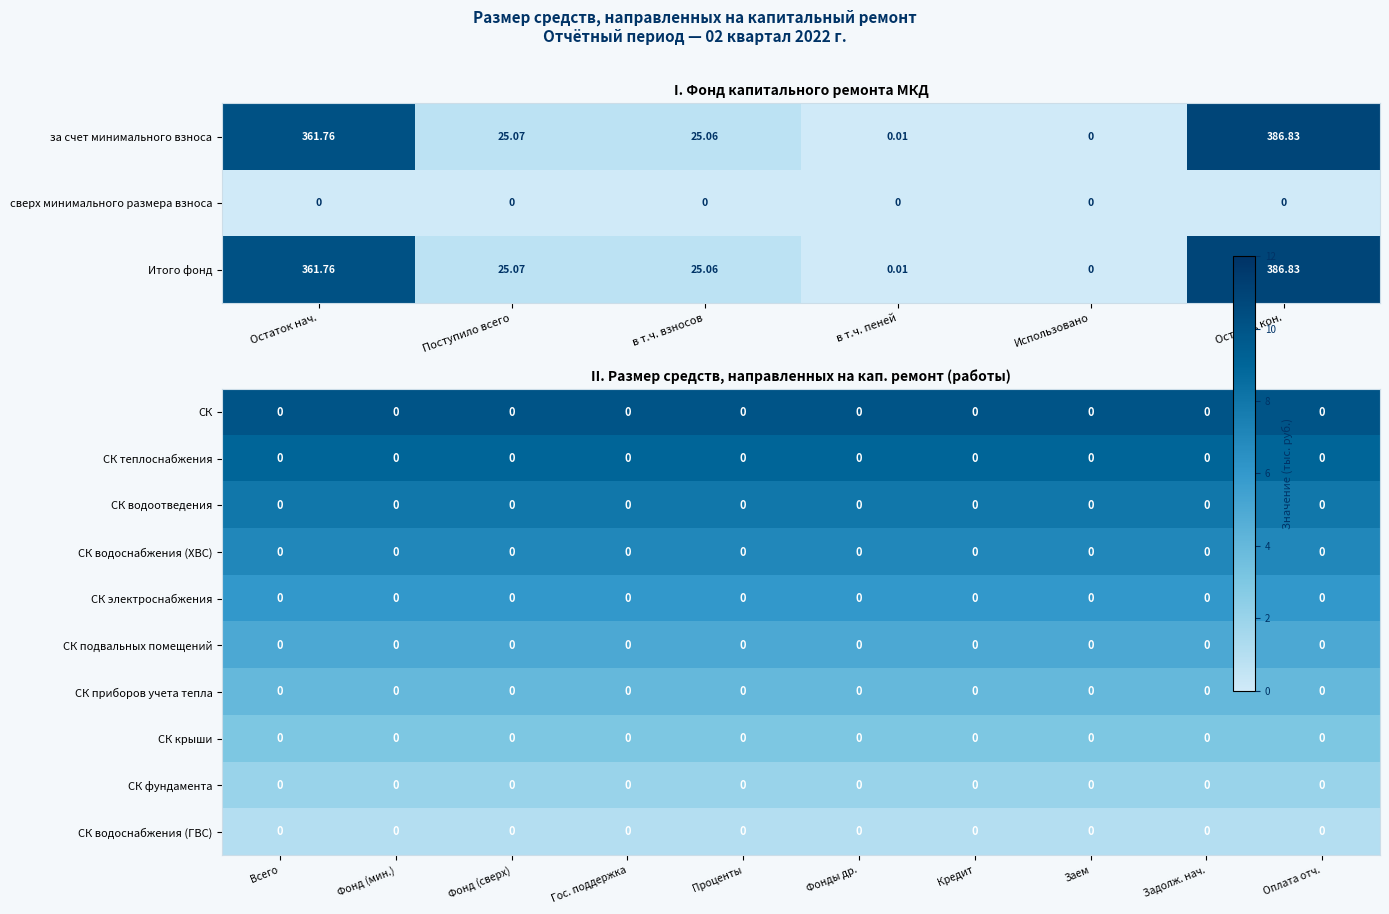

Rank the series by their maximum value, from lowest to highest.

СК водоснабжения (ГВС), СК фундамента, СК крыши, СК приборов учета тепла, СК подвальных помещений, СК электроснабжения, СК водоснабжения (ХВС), СК водоотведения, СК теплоснабжения, СК